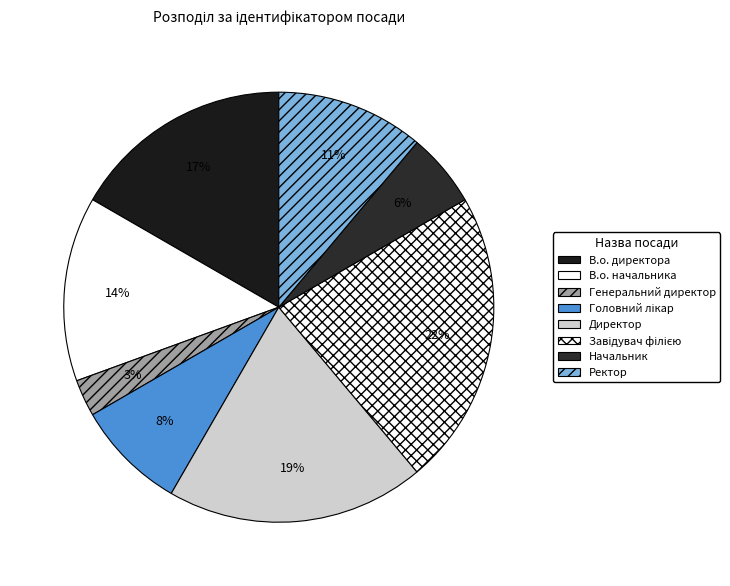

How many segments does this pie chart have?

8